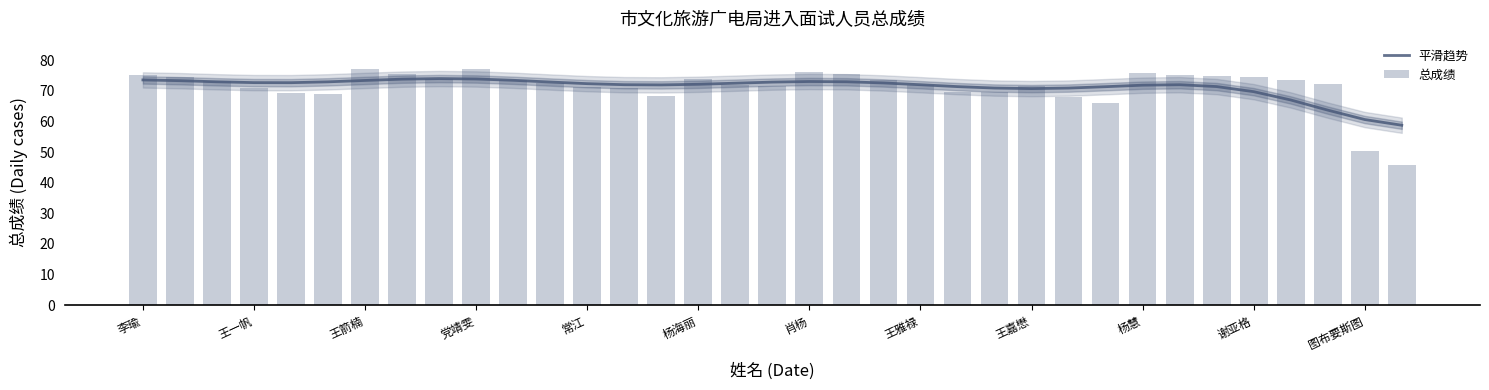

The 总成绩 series shows 34.2 at 23. True or false?

False